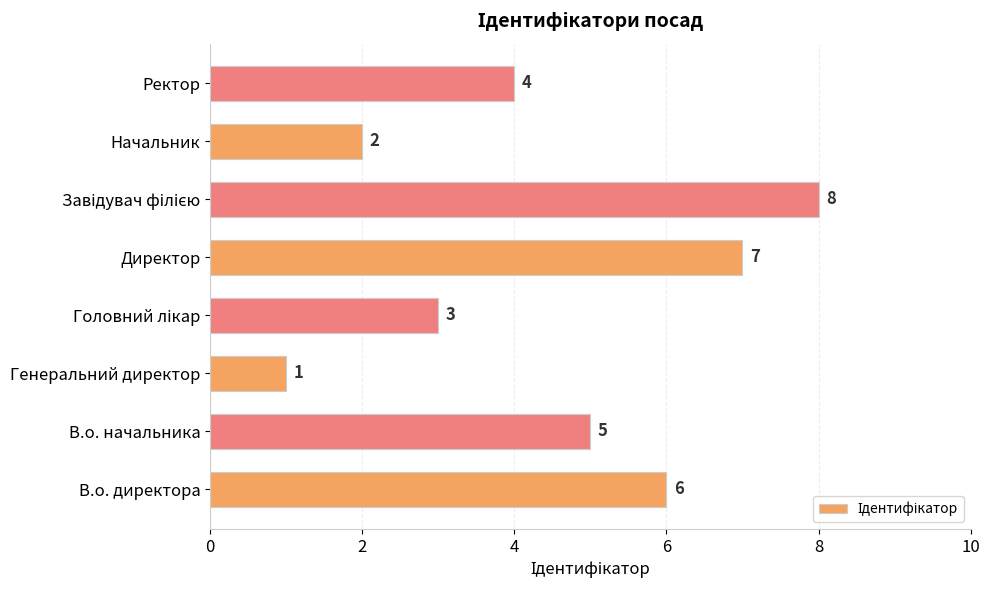

How many bars are there in total?

8